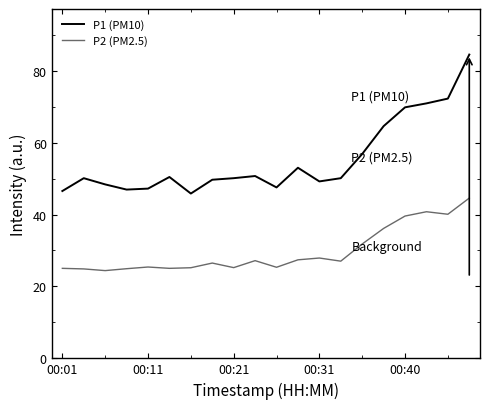

Which series has the widest spread of values?

P1 (PM10)